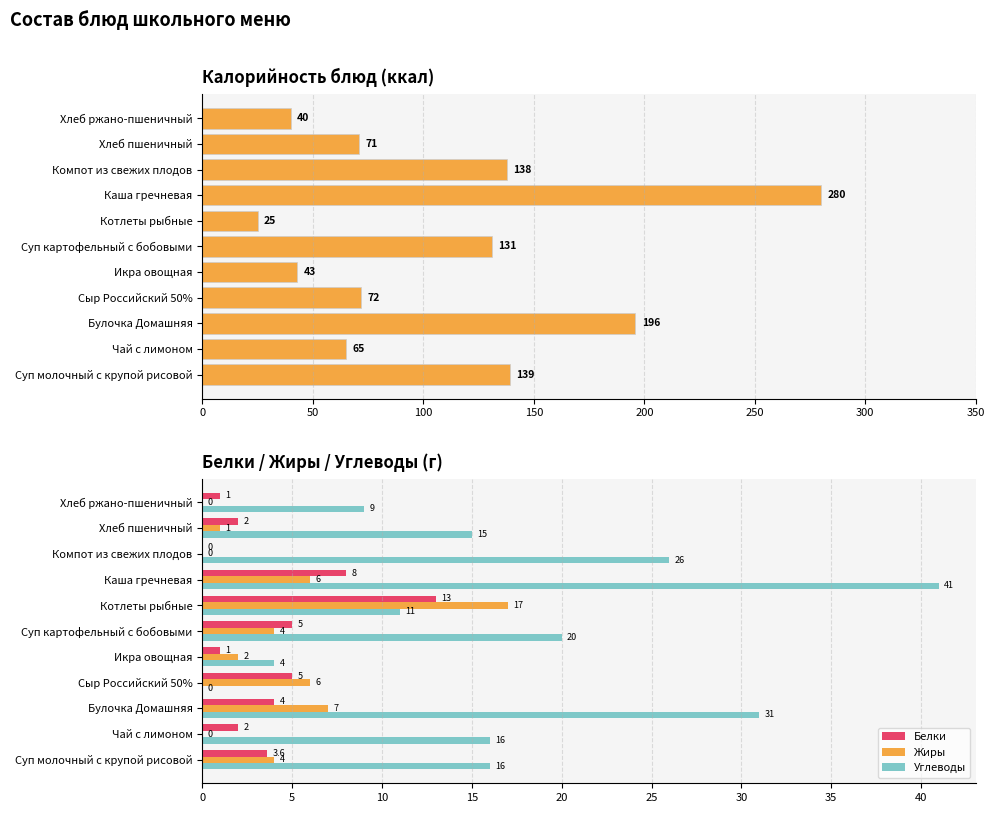

What is the value of the Белки bar at the 8th from the left?

8.0